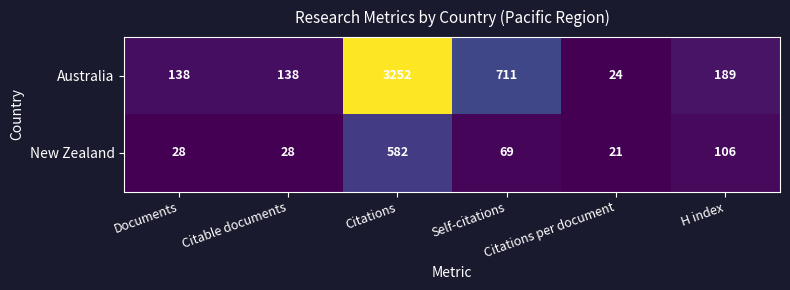

What is the spread (max minus min) of values at Citable documents?

110